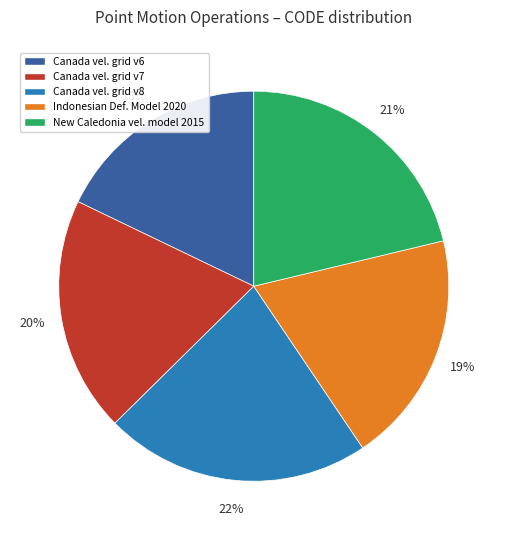

To the nearest percent, what percentage of the pie is Canada vel. grid v8?

22%